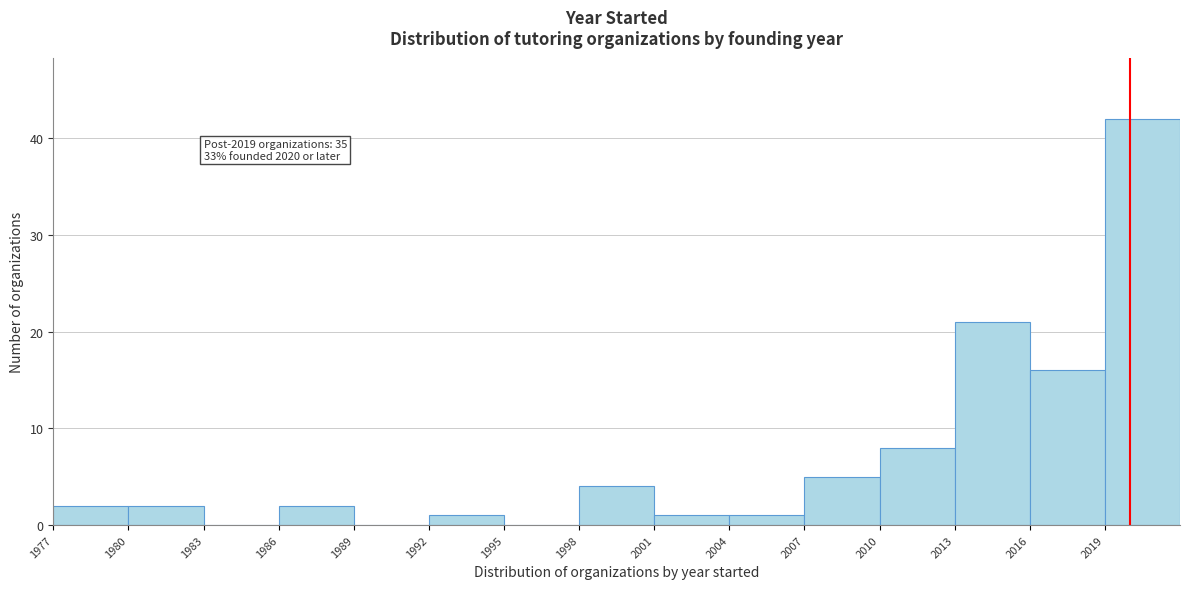

Which range on the x-axis has the tallest bar?

2019 to 2022